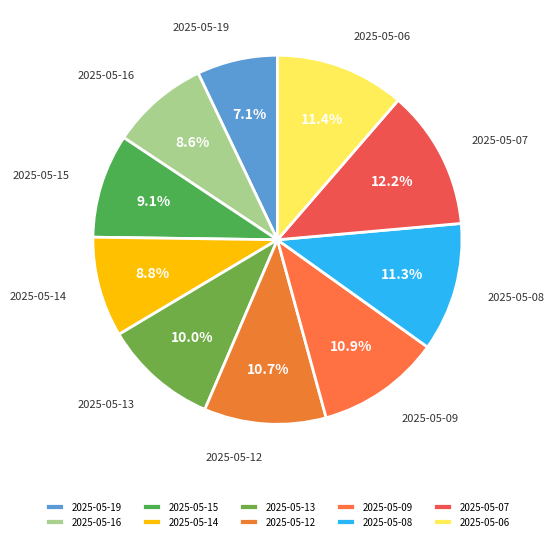

Approximately how many times larger is the value at 2025-05-14 compared to 2025-05-12?

0.8